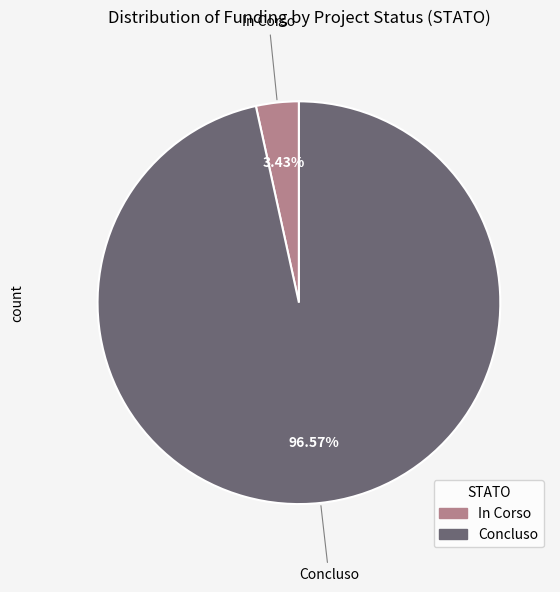

Rank the categories by value from highest to lowest.

Concluso, In Corso